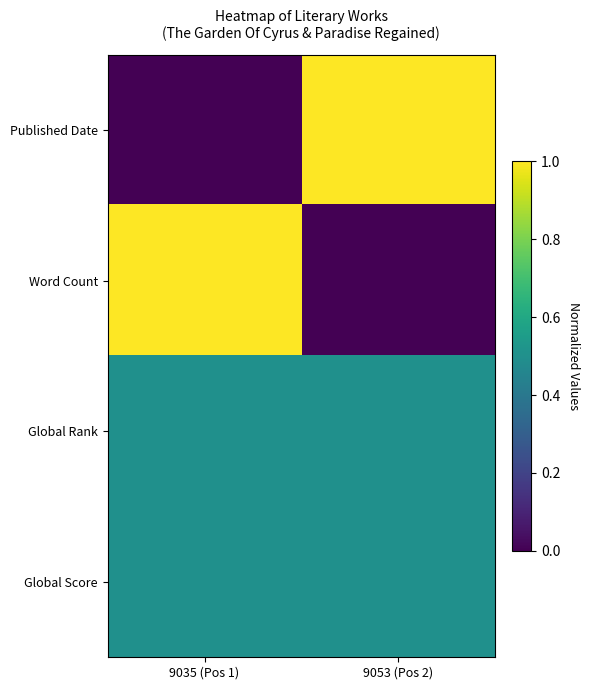

Which series has the largest total across all categories?

Published Date